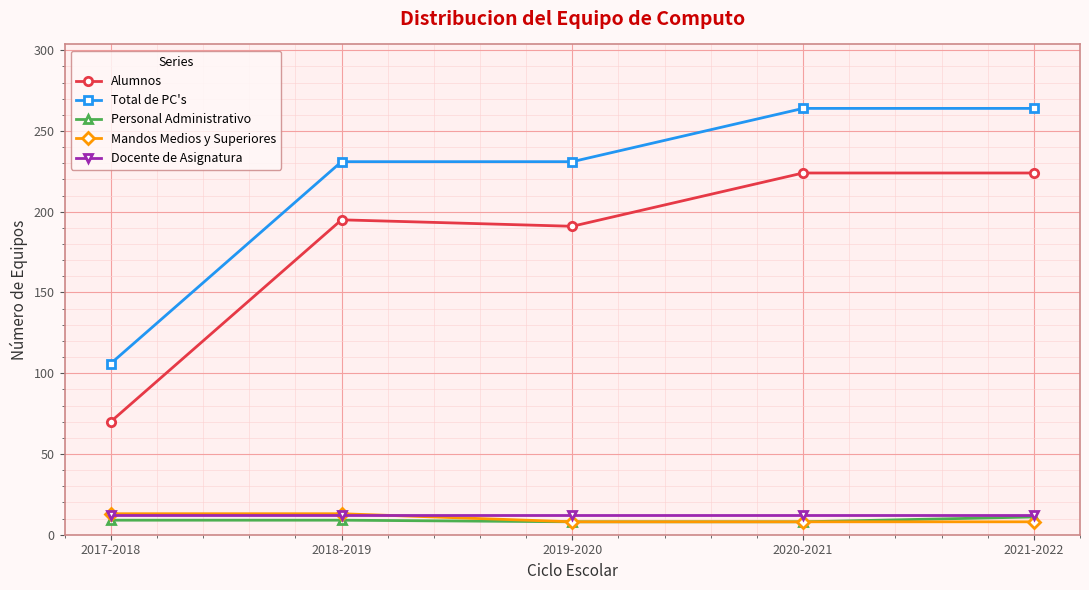

What is the label of the 3rd point from the right?

2019-2020